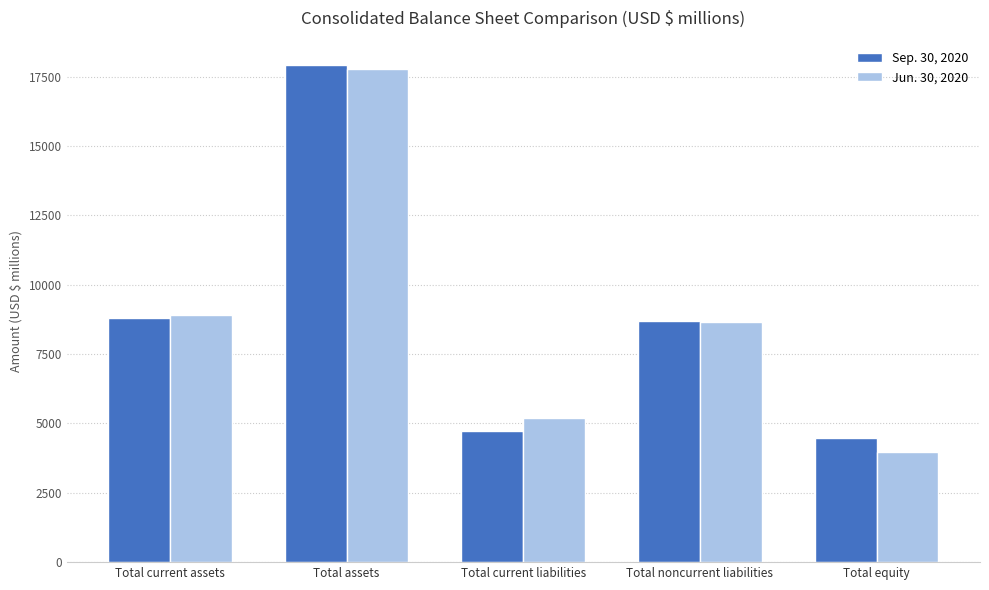

Reading right to left, what are all the values shown in this chart?

Sep. 30, 2020: 4481	8678	4744	17903	8795
Jun. 30, 2020: 3962	8640	5179	17781	8892